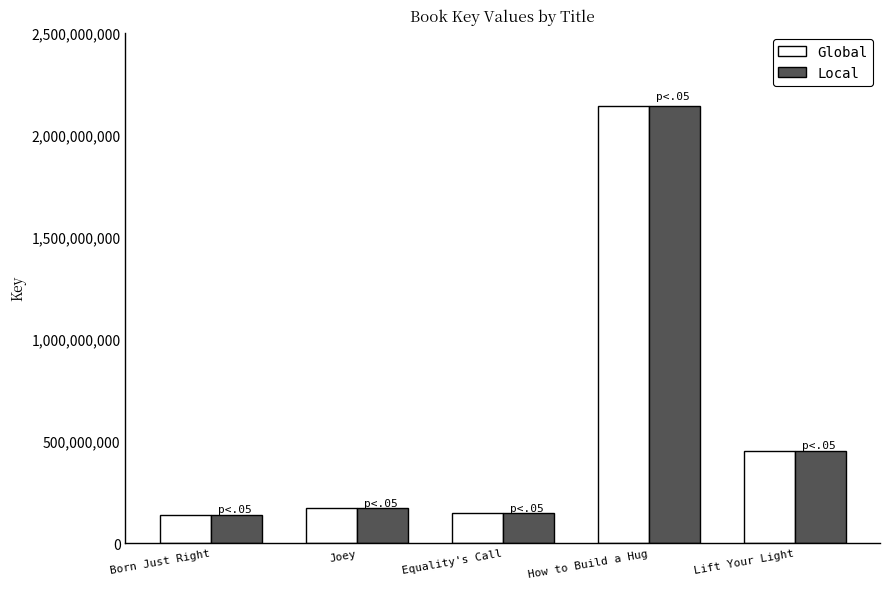

What is the sum of all Local values?

3051199186